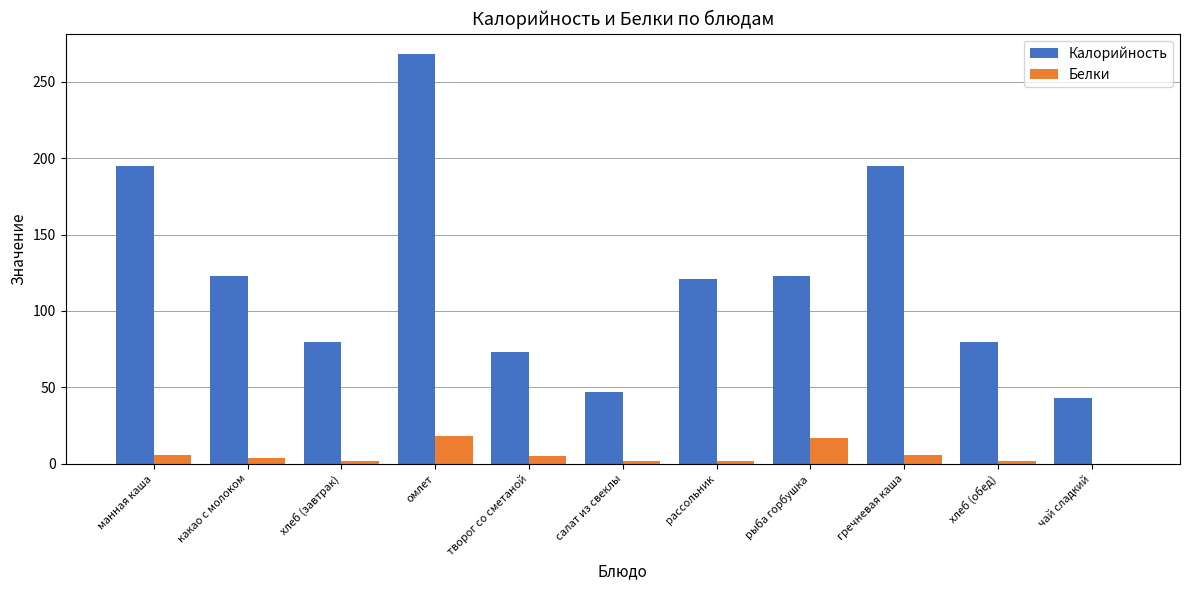

What are all the series names shown in the legend?

Калорийность, Белки